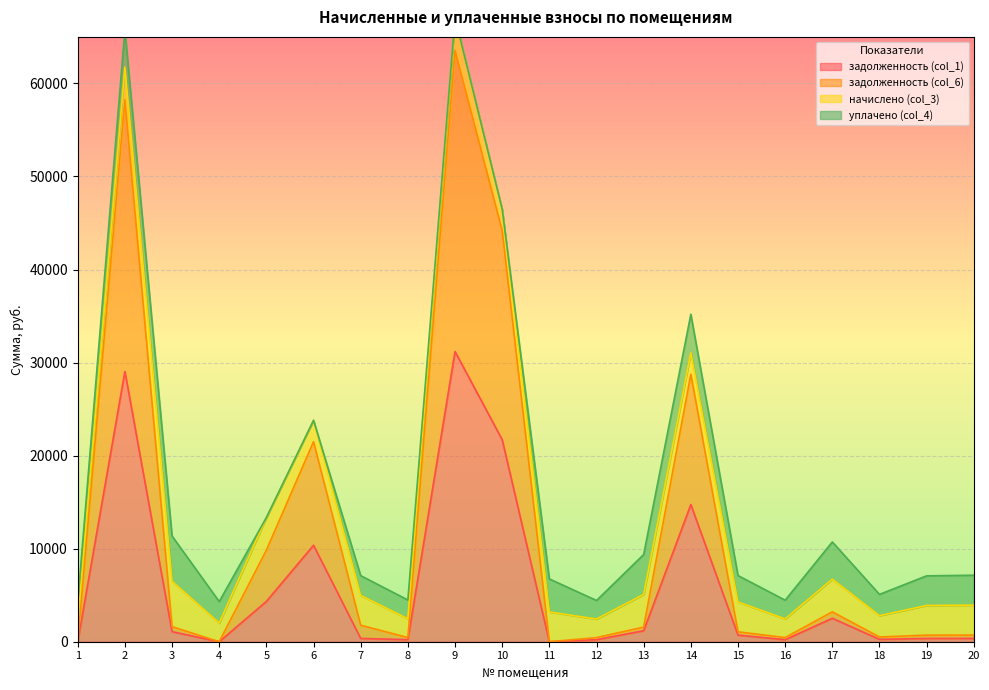

The задолженность (col_1) series shows 221.5 at 12. True or false?

True